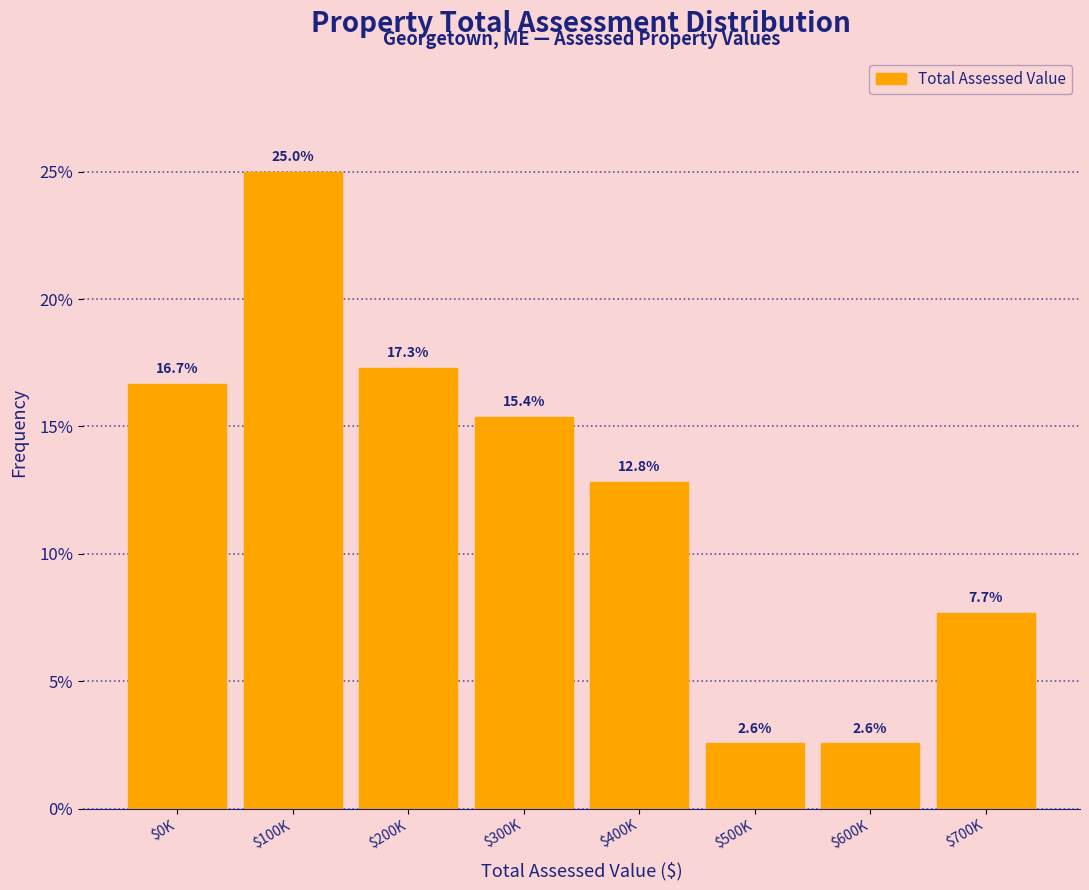

Reading left to right, list all the values displayed in this chart.

16.7	25.0	17.3	15.4	12.8	2.6	2.6	7.7